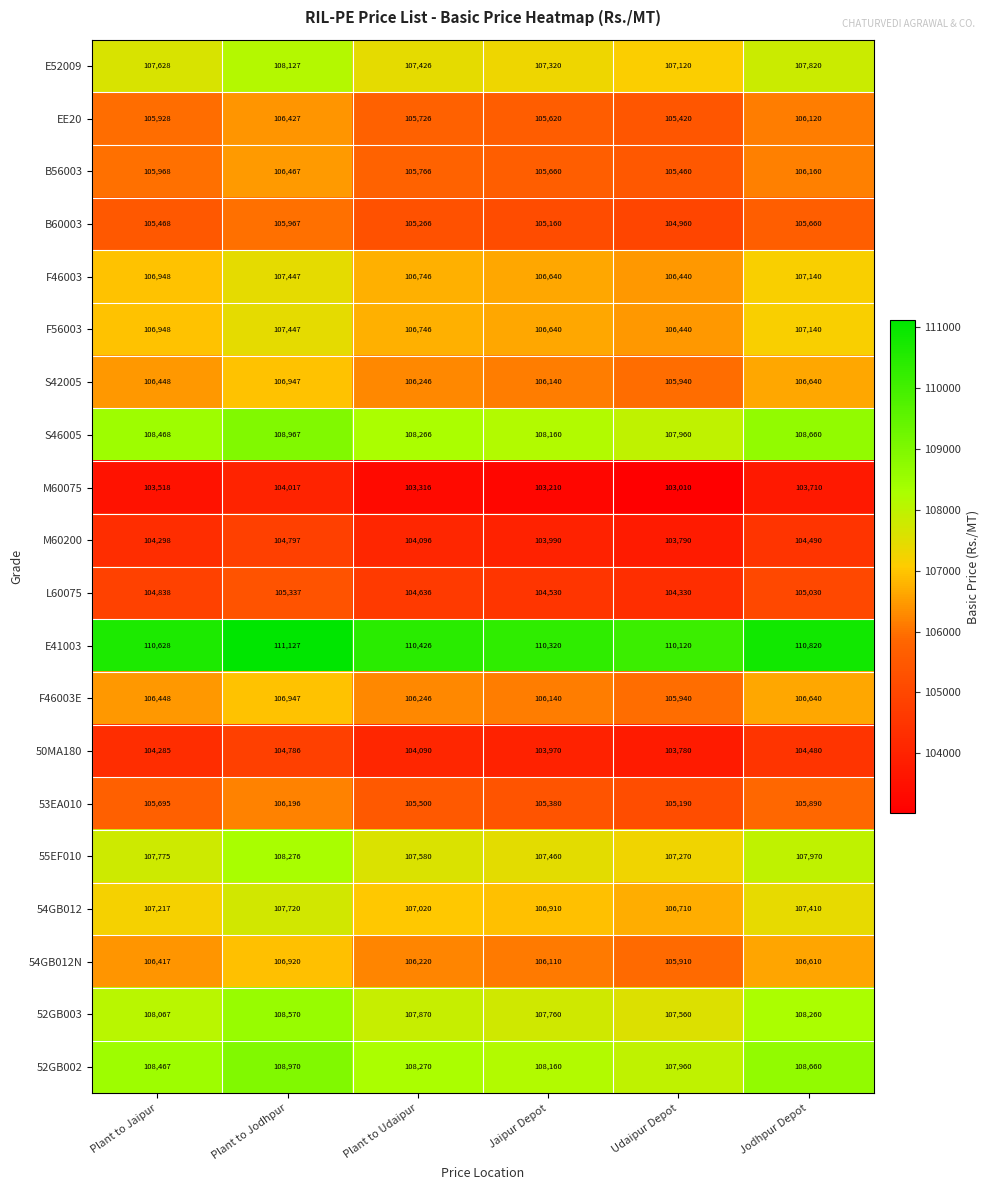

At which label is S42005 closest to 106443?

Plant to Jaipur